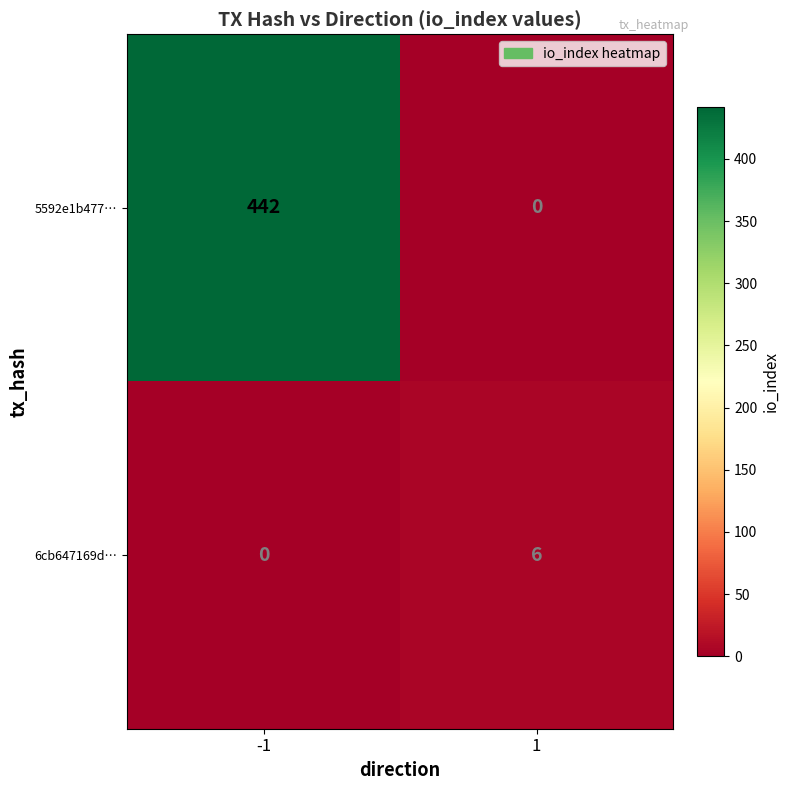

Which series has the largest total across all categories?

5592e1b477…